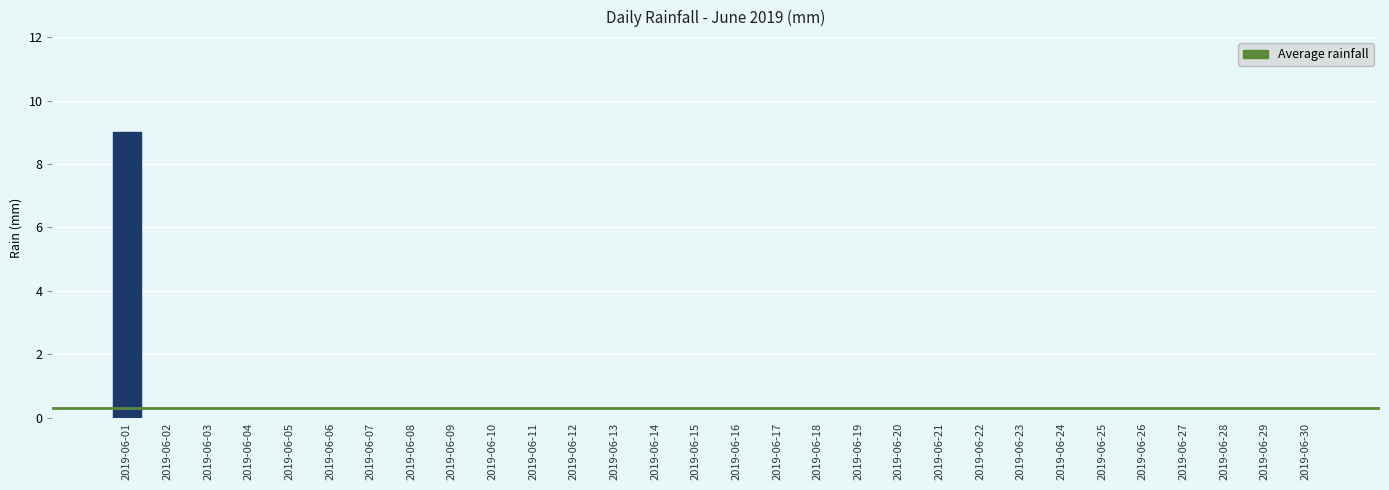

Which has a higher value, 2019-06-01 or 2019-06-28?

2019-06-01